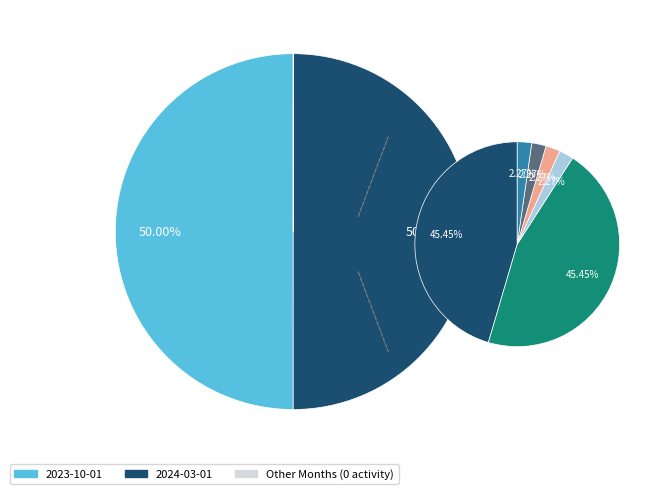

Count the number of slices in the pie.

6